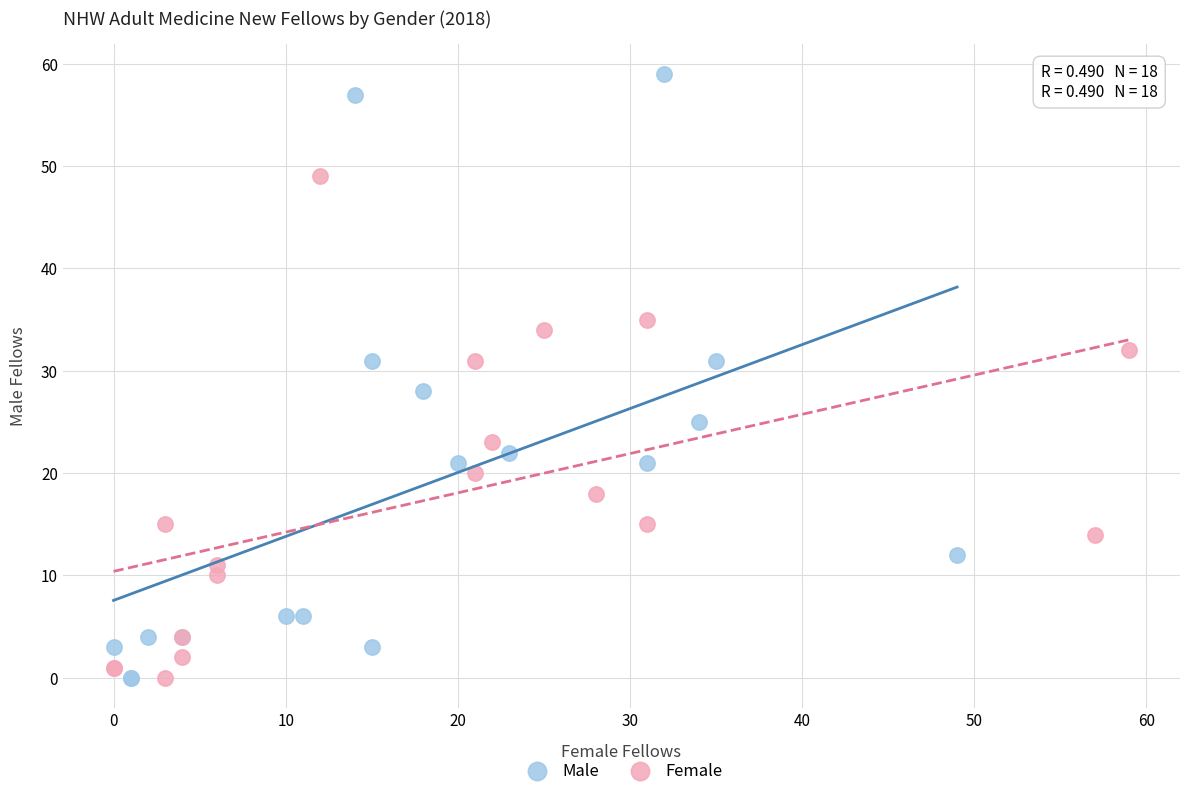

Which series has the widest spread of Y values?

Male